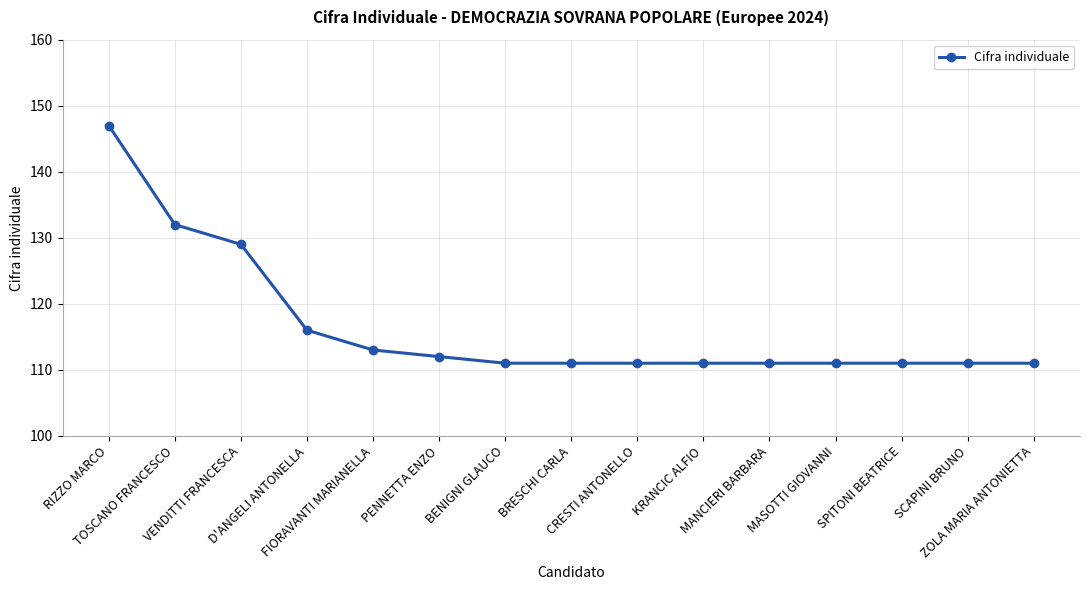

What is the label of the 8th point from the right?

BRESCHI CARLA